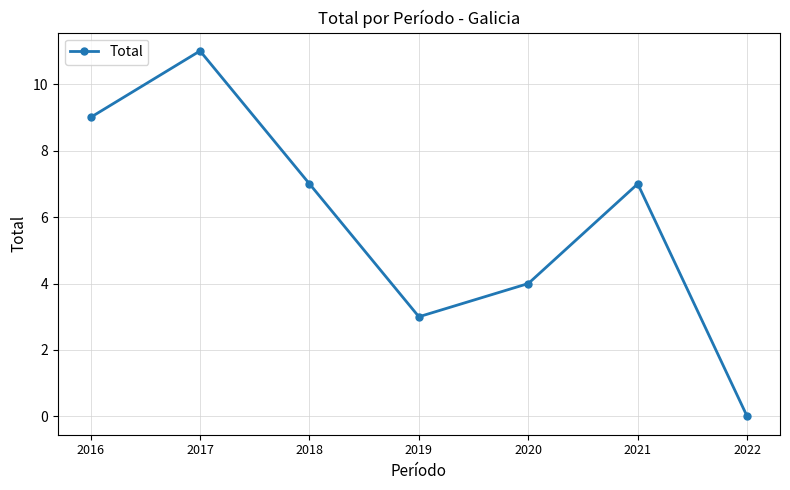

The value at 2016 is 9. True or false?

True